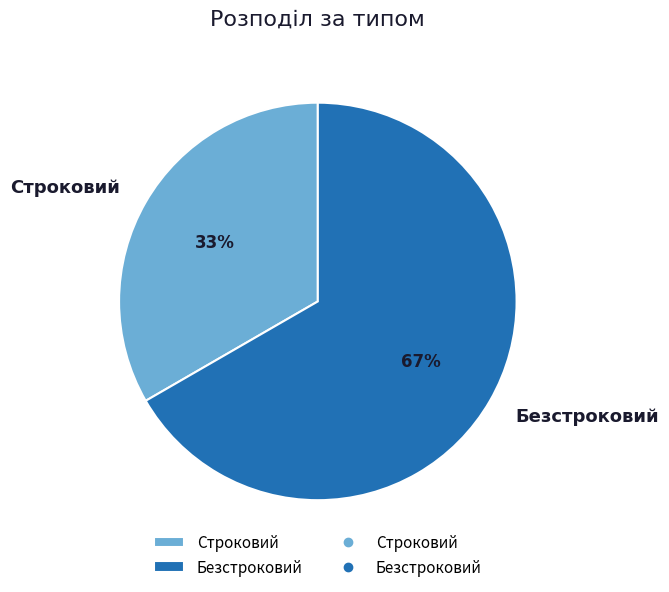

To the nearest percent, what percentage of the pie is Безстроковий?

67%